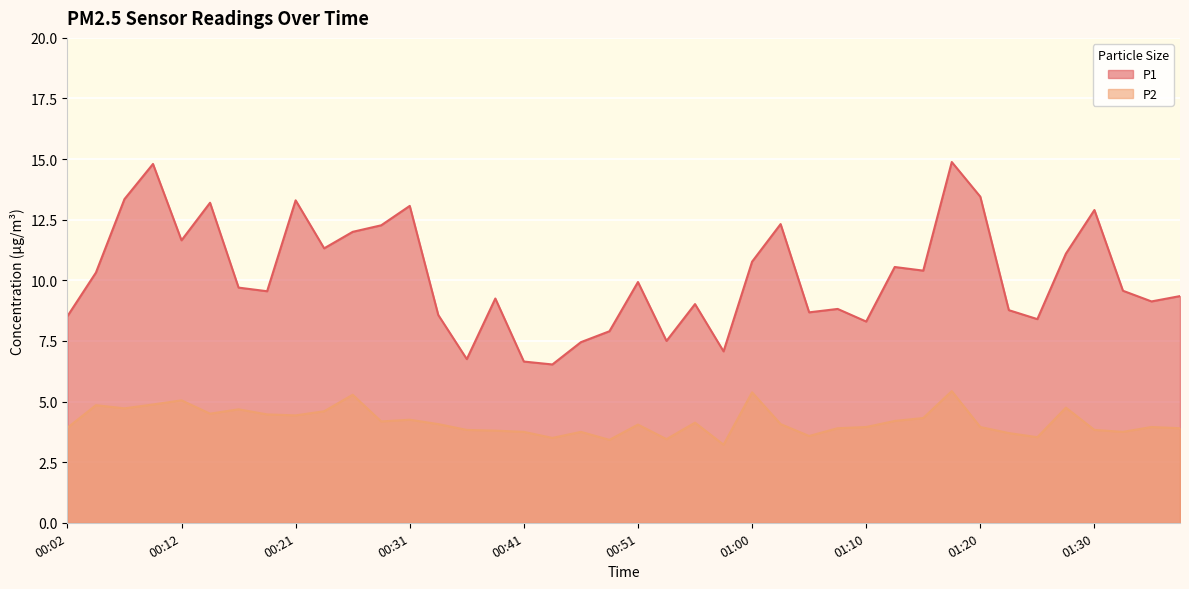

Between 00:12 and 00:43, which is larger?

00:12